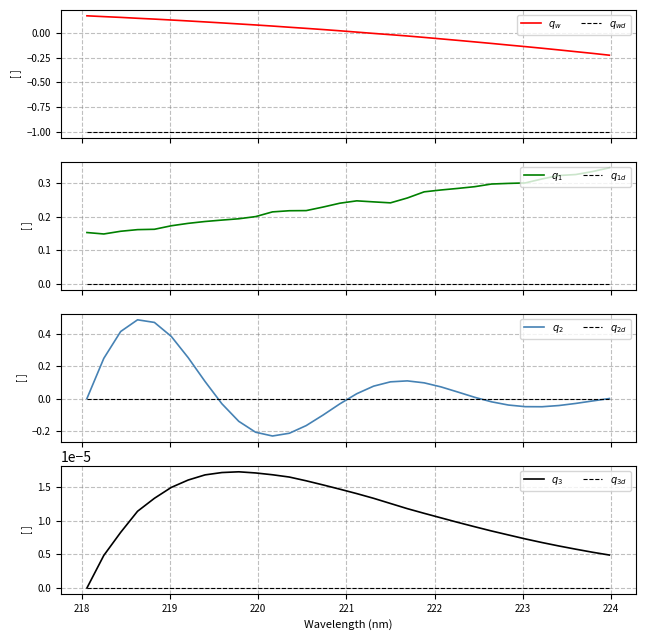

Does the chart have visible grid lines?

Yes